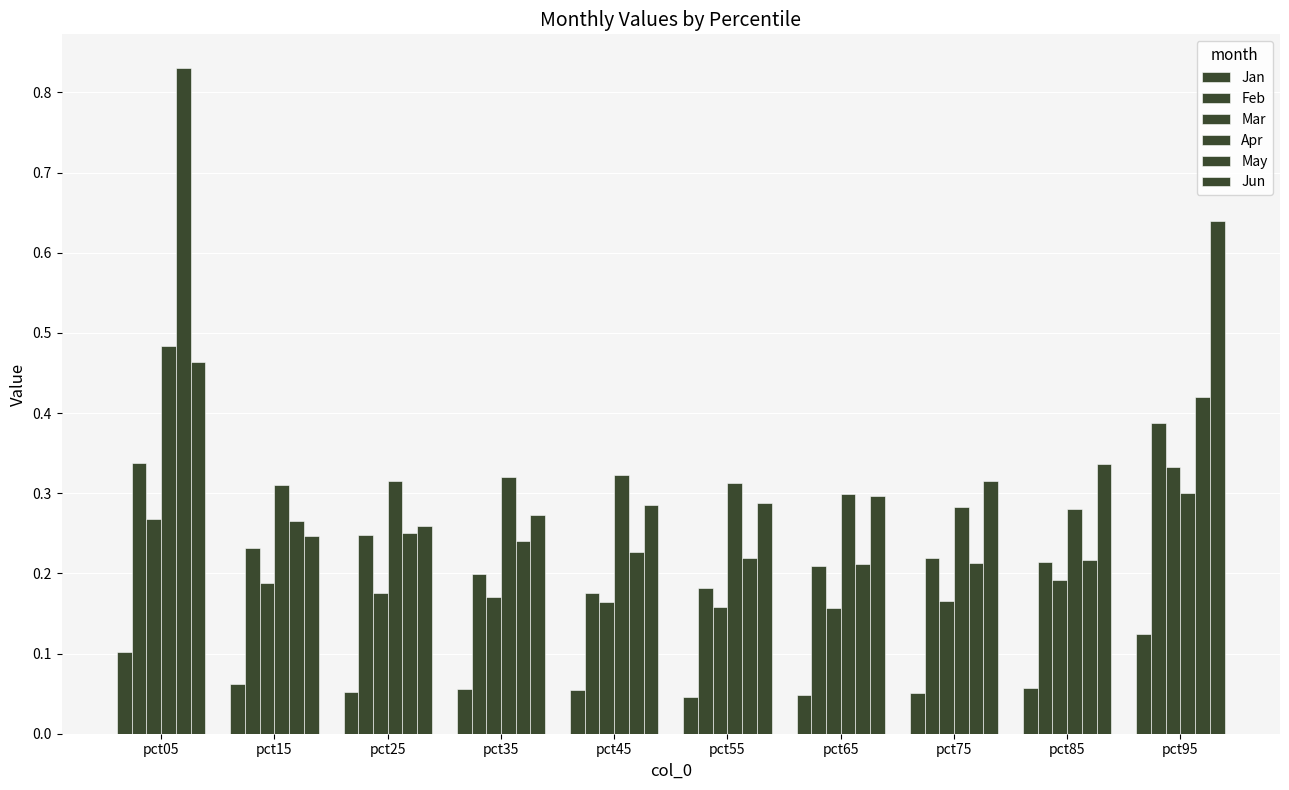

How many data points does each series have?

10